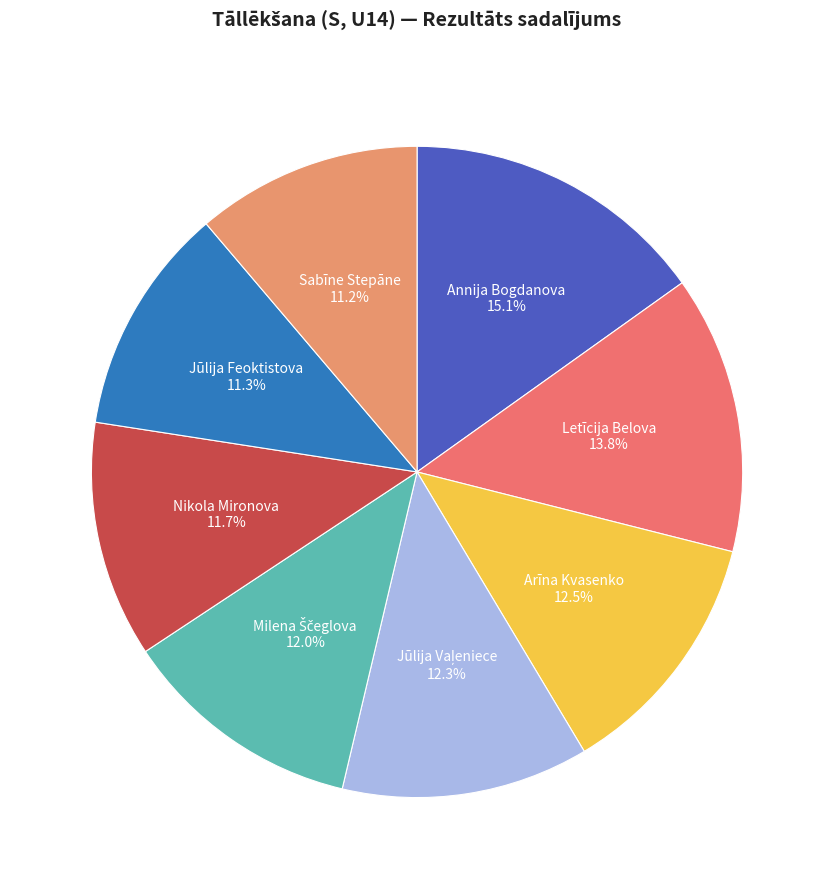

Rank the categories by value from lowest to highest.

Sabīne Stepāne, Jūlija Feoktistova, Nikola Mironova, Milena Ščeglova, Jūlija Vaļeniece, Arīna Kvasenko, Letīcija Belova, Annija Bogdanova